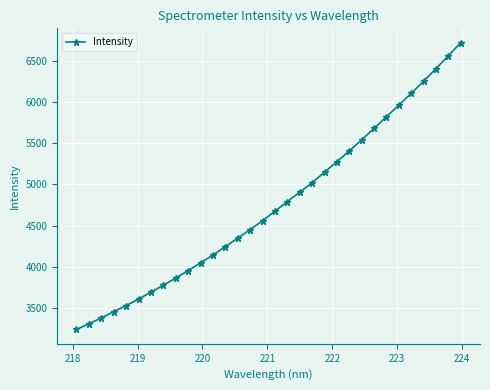

What is the average value?

4745.8